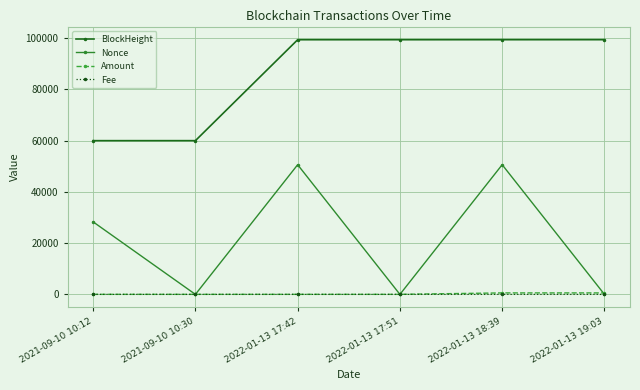

What is the greatest value displayed?

99353.0